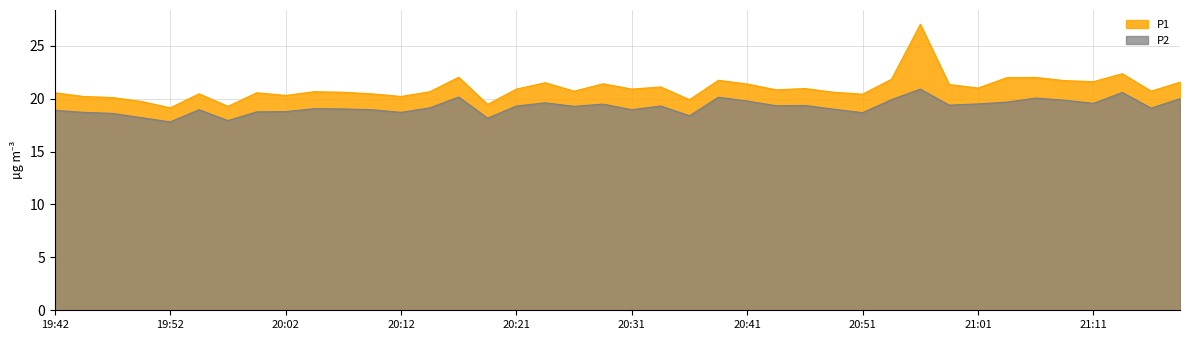

What is the difference between the maximum and second lowest values in the P1 series?

7.8